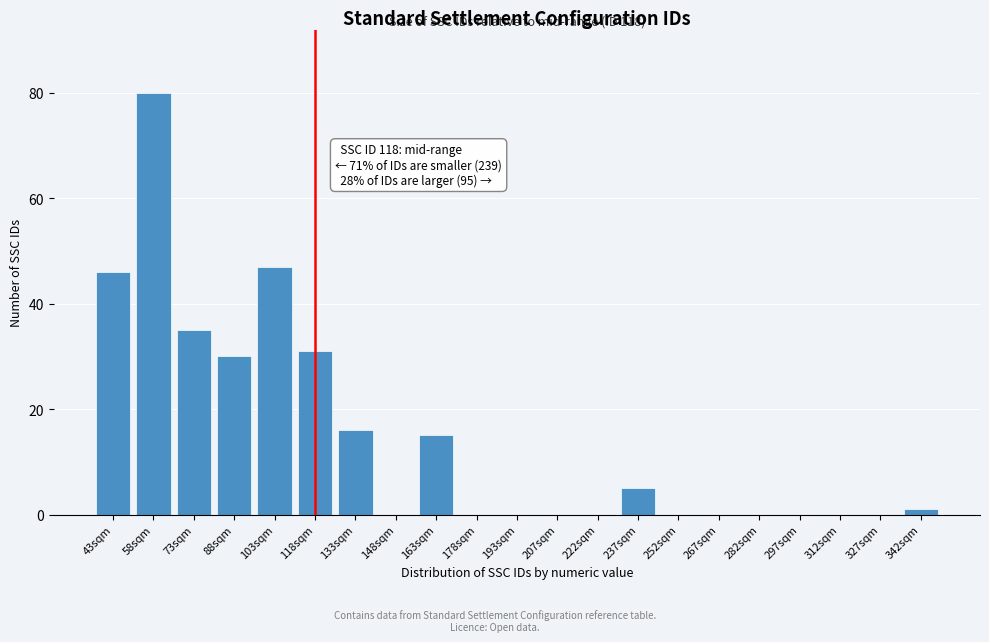

Reading left to right, transcribe all the data shown in this chart.

43sqm=46	58sqm=80	73sqm=35	88sqm=30	103sqm=47	118sqm=31	133sqm=16	148sqm=0	163sqm=15	178sqm=0	193sqm=0	207sqm=0	222sqm=0	237sqm=5	252sqm=0	267sqm=0	282sqm=0	297sqm=0	312sqm=0	327sqm=0	342sqm=1